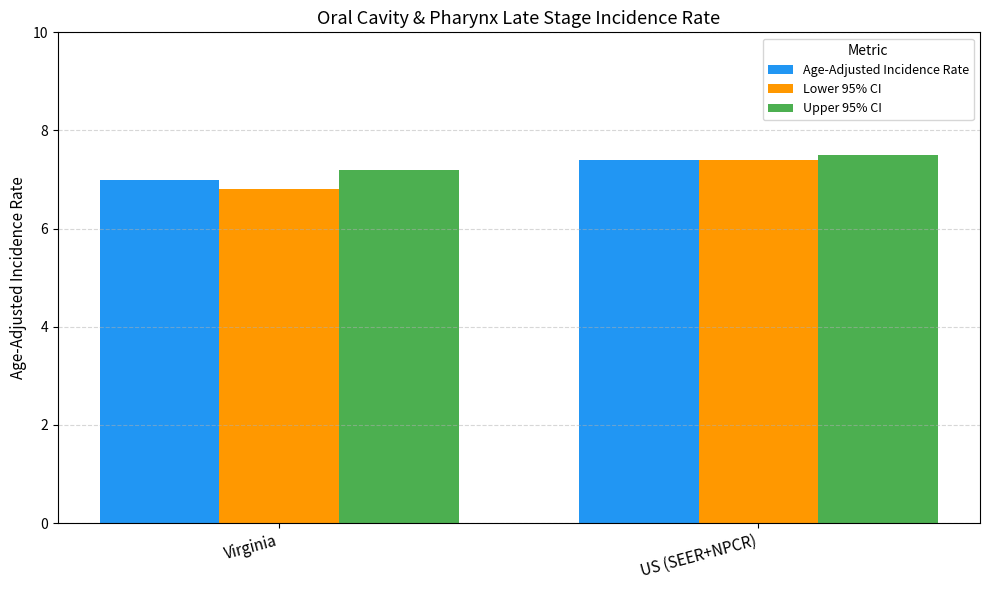

What is the difference between the highest and lowest values at US (SEER+NPCR)?

0.1